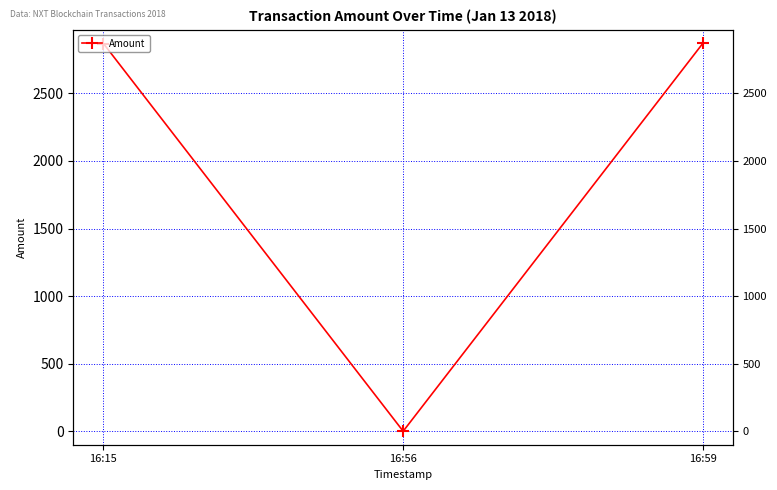

What is the difference between the maximum and minimum values?

2871.0